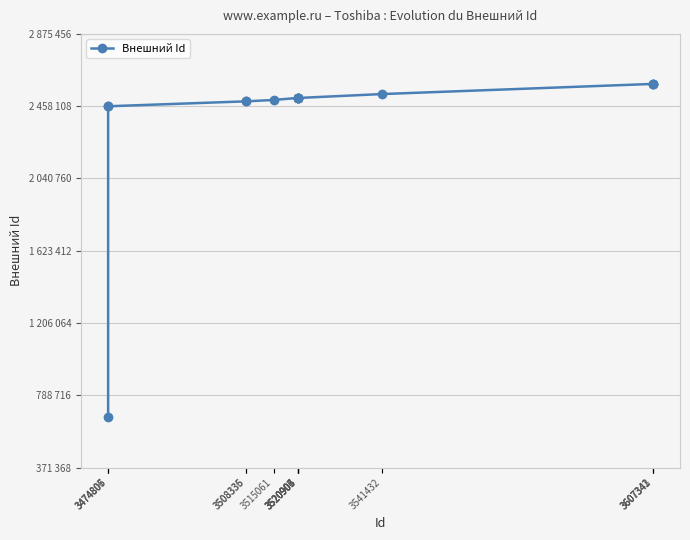

Reading right to left, what are all the values shown in this chart?

2586517	2586522	2586523	2527943	2505241	2505244	2505236	2505280	2505499	2493907	2485898	2485889	2457490	2457494	660302